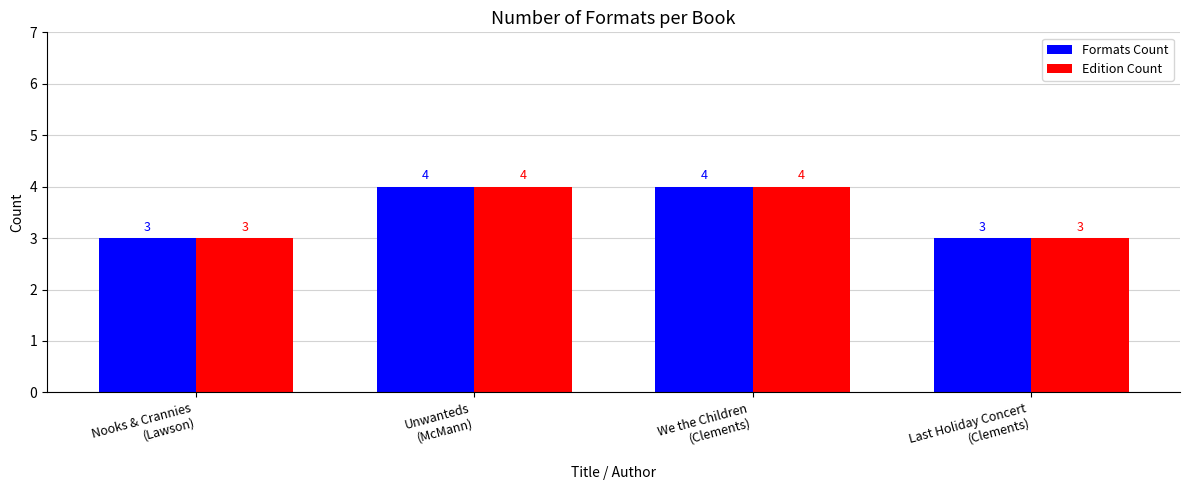

What is the minimum value shown in the chart?

3